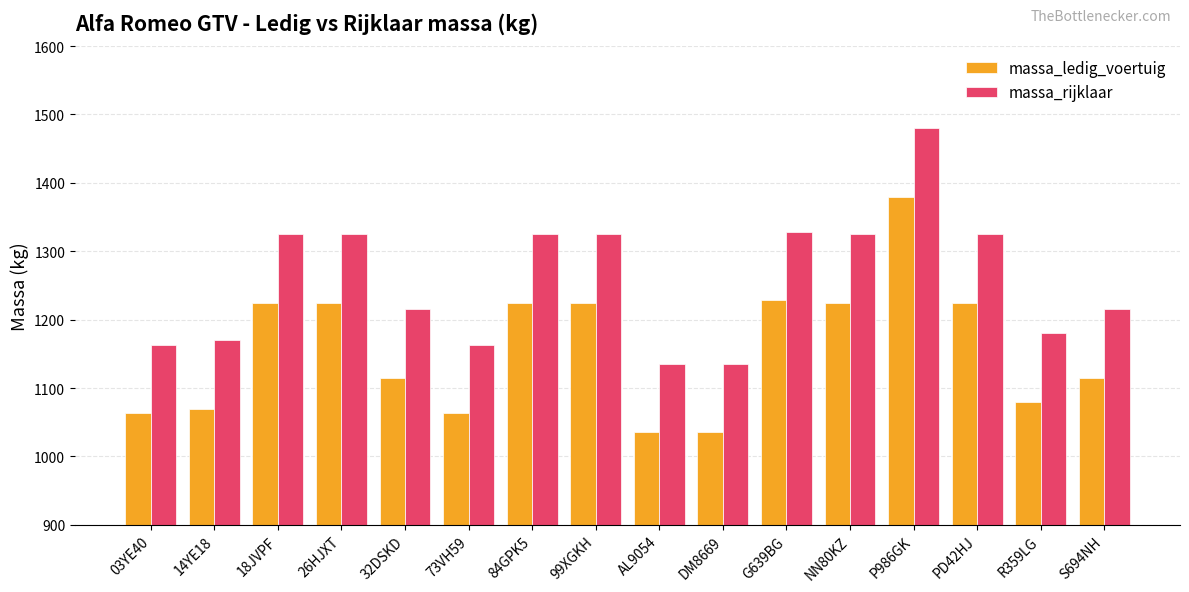

What is the spread (max minus min) of values at 03YE40?

100